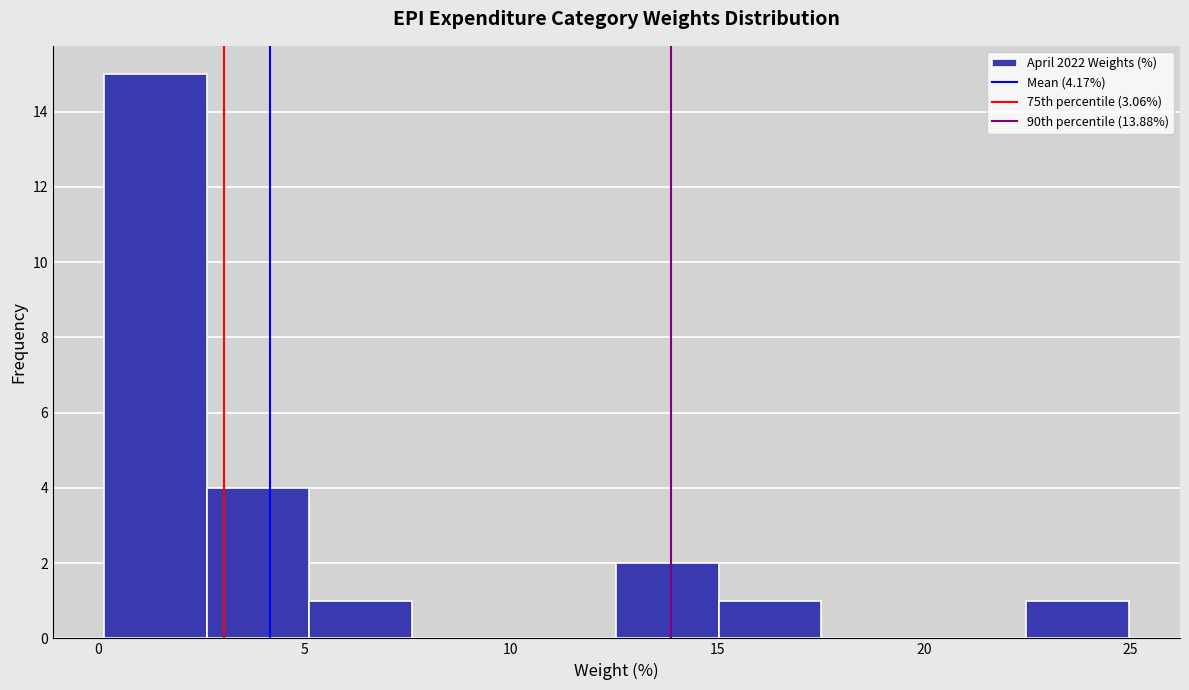

What is the height of the bar covering 2.5 to 5.0 on the x-axis? Neither the bar edges nor the heights are printed on the chart, so give them approximately, as read against the axes.

4